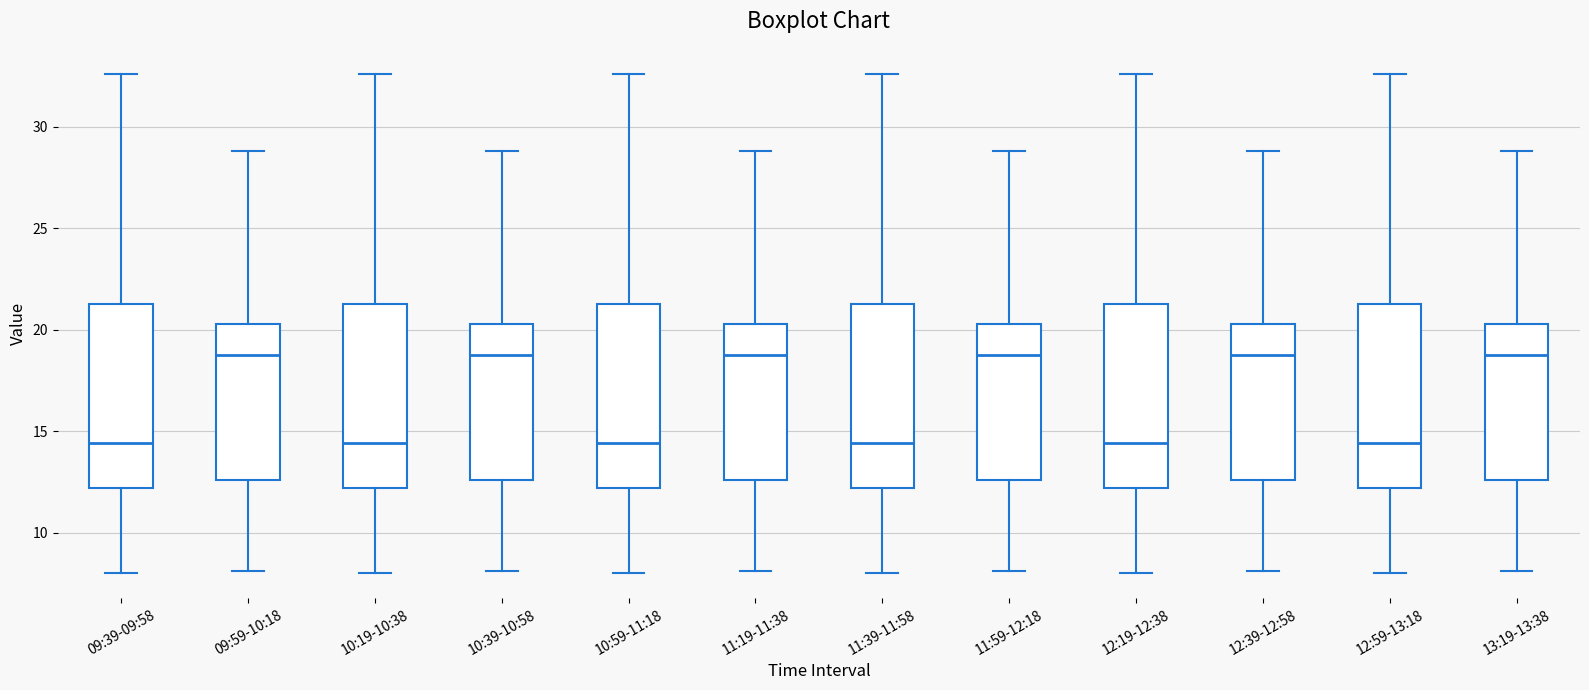

Reading left to right, transcribe this box plot: for each box, give where its median line is, the range the box spans, and where its two whiskers end, as read against the y-axis. The values are not printed on the chart, so give them approximately, as read against the axis.

09:39-09:58: median 14.5, box 12.0 to 21.5, whiskers 8.0 to 32.5
09:59-10:18: median 19.0, box 12.5 to 20.5, whiskers 8.0 to 29.0
10:19-10:38: median 14.5, box 12.0 to 21.5, whiskers 8.0 to 32.5
10:39-10:58: median 19.0, box 12.5 to 20.5, whiskers 8.0 to 29.0
10:59-11:18: median 14.5, box 12.0 to 21.5, whiskers 8.0 to 32.5
11:19-11:38: median 19.0, box 12.5 to 20.5, whiskers 8.0 to 29.0
11:39-11:58: median 14.5, box 12.0 to 21.5, whiskers 8.0 to 32.5
11:59-12:18: median 19.0, box 12.5 to 20.5, whiskers 8.0 to 29.0
12:19-12:38: median 14.5, box 12.0 to 21.5, whiskers 8.0 to 32.5
12:39-12:58: median 19.0, box 12.5 to 20.5, whiskers 8.0 to 29.0
12:59-13:18: median 14.5, box 12.0 to 21.5, whiskers 8.0 to 32.5
13:19-13:38: median 19.0, box 12.5 to 20.5, whiskers 8.0 to 29.0